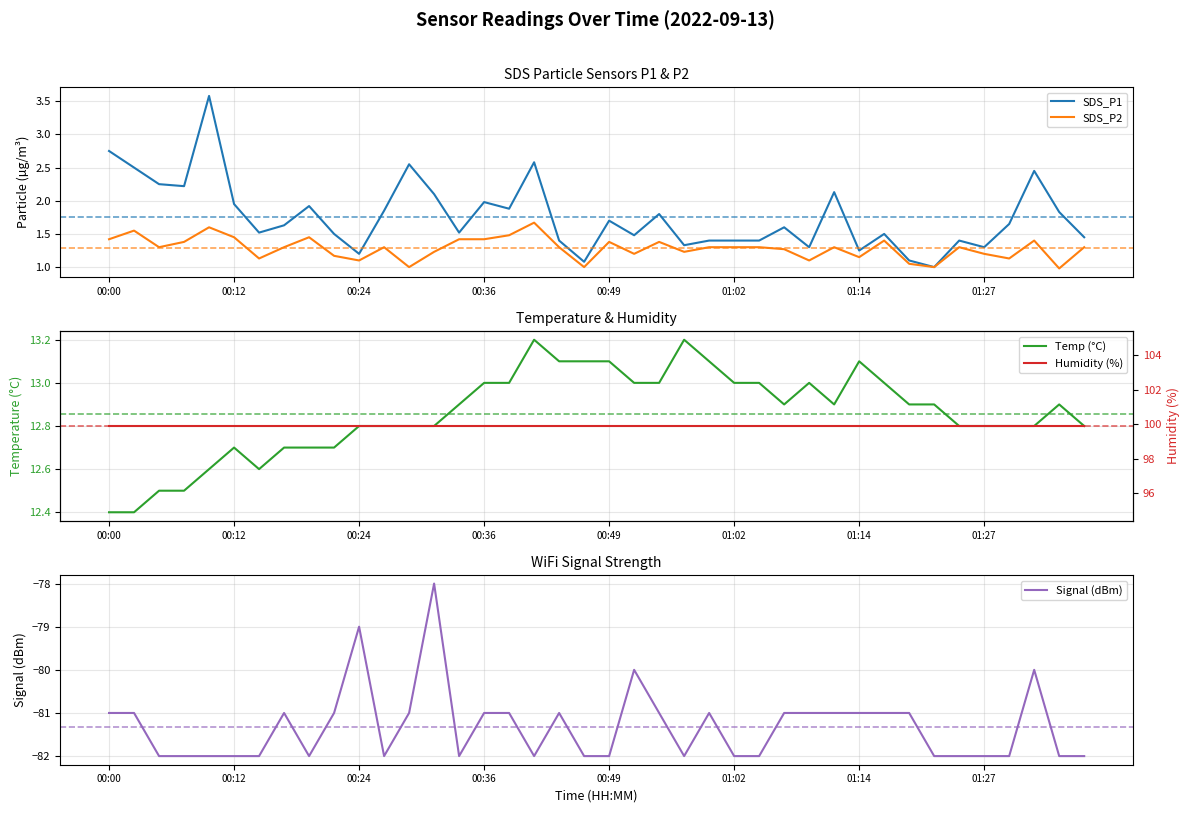

Reading right to left, extract all data points from this chart.

SDS_P1: 1.4	1.8	2.5	1.6	1.3	1.4	1.0	1.1	1.5	1.2	2.1	1.3	1.6	1.4	1.4	1.4	1.3	1.8	1.5	1.7	1.1	1.4	2.6	1.9	2.0	1.5	2.1	2.5	1.9	1.2	1.5	1.9	1.6	1.5	1.9	3.6	2.2	2.2	2.5	2.8
SDS_P2: 1.3	1.0	1.4	1.1	1.2	1.3	1.0	1.1	1.4	1.1	1.3	1.1	1.3	1.3	1.3	1.3	1.2	1.4	1.2	1.4	1.0	1.3	1.7	1.5	1.4	1.4	1.2	1.0	1.3	1.1	1.2	1.4	1.3	1.1	1.4	1.6	1.4	1.3	1.6	1.4
Temp (°C): 12.8	12.9	12.8	12.8	12.8	12.8	12.9	12.9	13.0	13.1	12.9	13.0	12.9	13.0	13.0	13.1	13.2	13.0	13.0	13.1	13.1	13.1	13.2	13.0	13.0	12.9	12.8	12.8	12.8	12.8	12.7	12.7	12.7	12.6	12.7	12.6	12.5	12.5	12.4	12.4
Signal (dBm): -82.0	-82.0	-80.0	-82.0	-82.0	-82.0	-82.0	-81.0	-81.0	-81.0	-81.0	-81.0	-81.0	-82.0	-82.0	-81.0	-82.0	-81.0	-80.0	-82.0	-82.0	-81.0	-82.0	-81.0	-81.0	-82.0	-78.0	-81.0	-82.0	-79.0	-81.0	-82.0	-81.0	-82.0	-82.0	-82.0	-82.0	-82.0	-81.0	-81.0
Humidity (%): 99.9	99.9	99.9	99.9	99.9	99.9	99.9	99.9	99.9	99.9	99.9	99.9	99.9	99.9	99.9	99.9	99.9	99.9	99.9	99.9	99.9	99.9	99.9	99.9	99.9	99.9	99.9	99.9	99.9	99.9	99.9	99.9	99.9	99.9	99.9	99.9	99.9	99.9	99.9	99.9